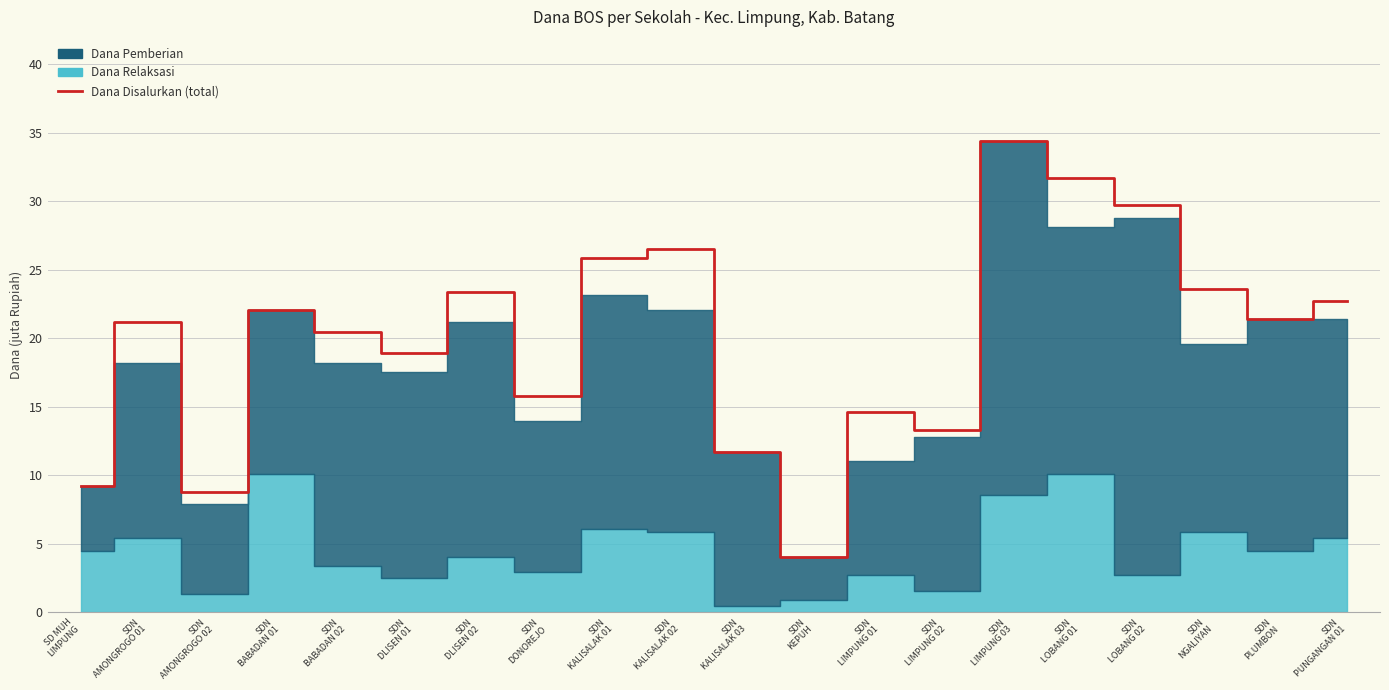

What is the average value?

20.0